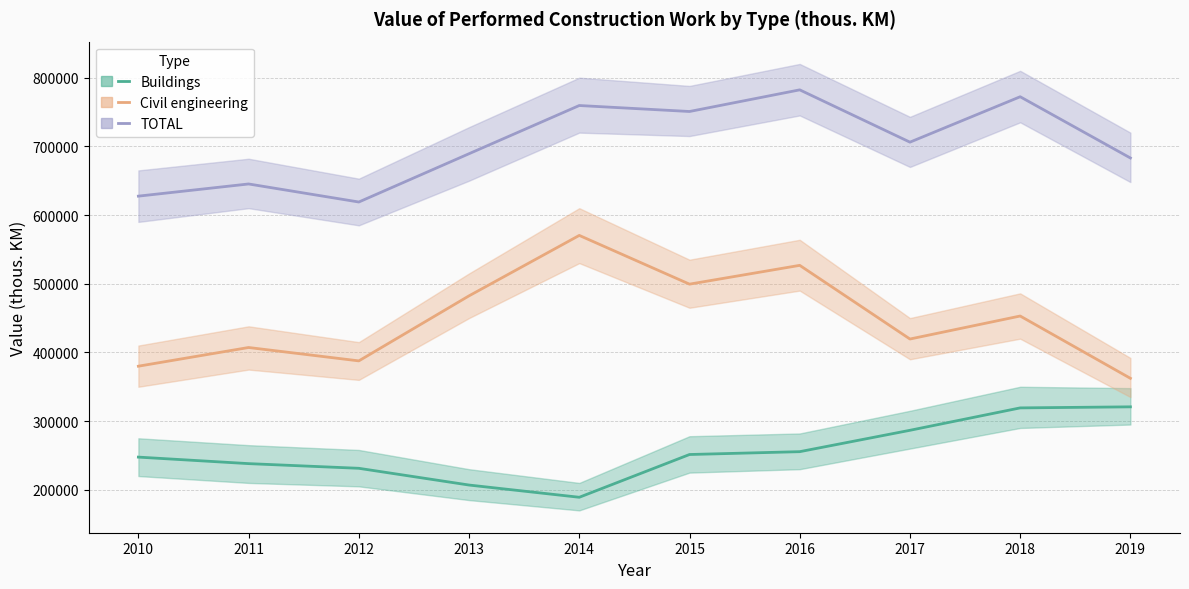

What is the difference between the maximum and minimum values in the Civil engineering series?

208057